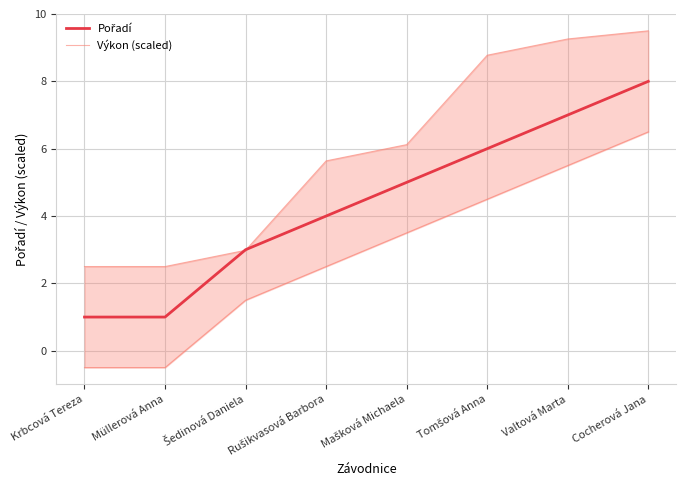

Does the chart have visible grid lines?

Yes